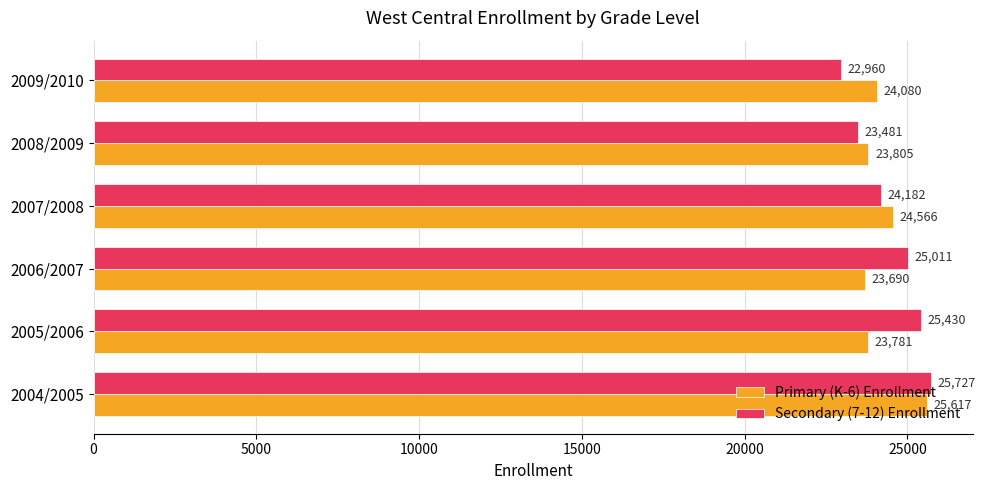

Where is Secondary (7-12) Enrollment nearest to the value 24343?

2007/2008